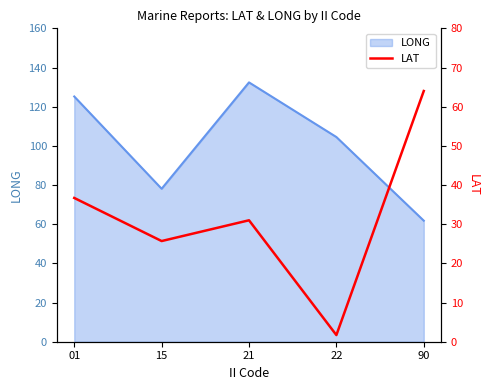

What is the minimum value for LONG?

61.8